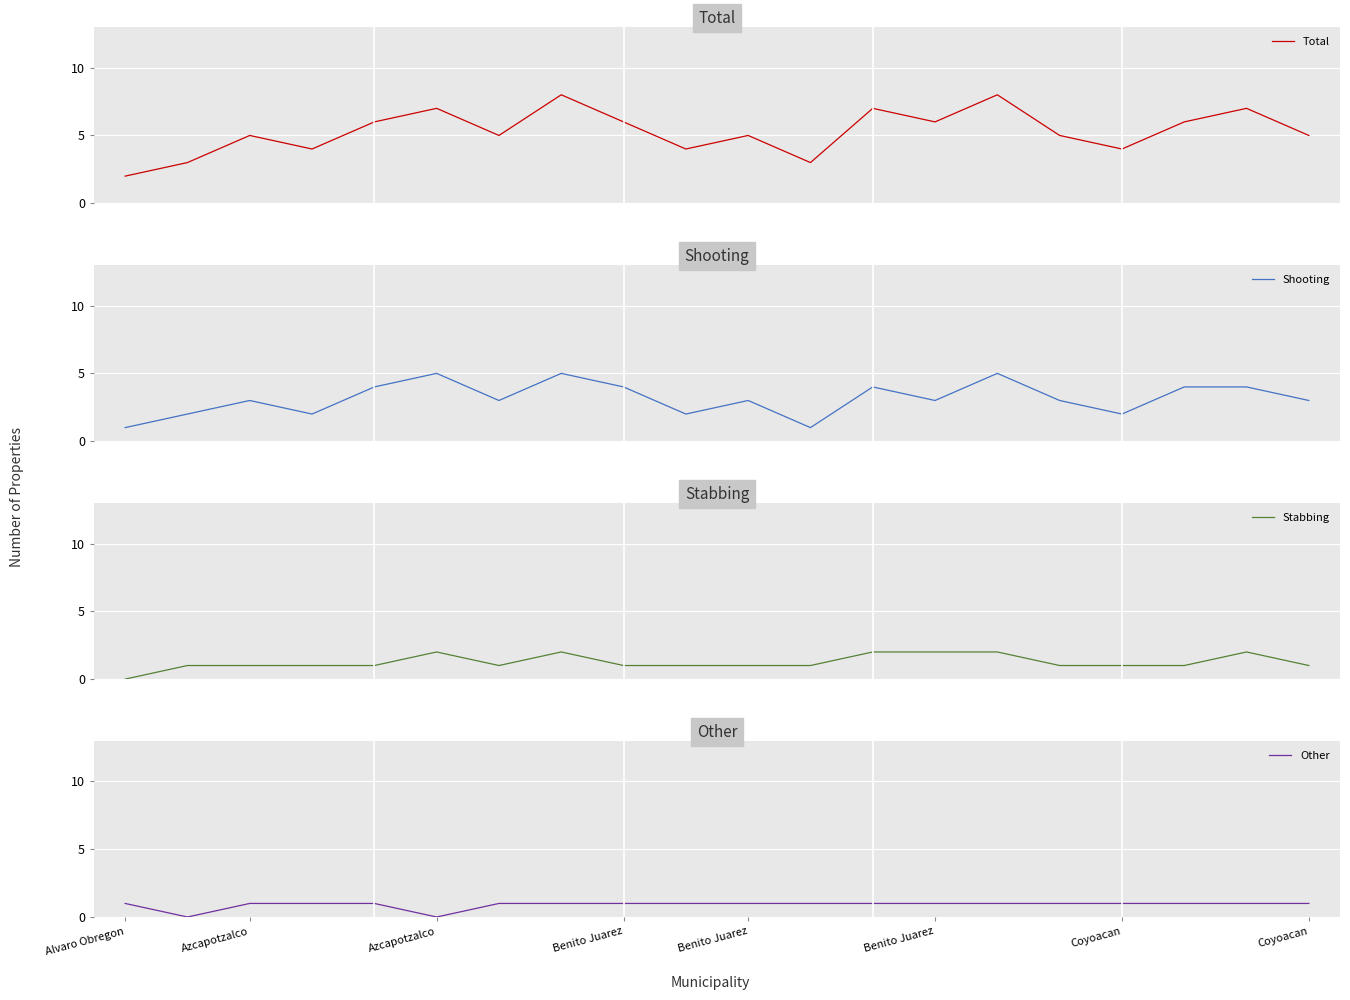

What is the maximum value for Total?

8